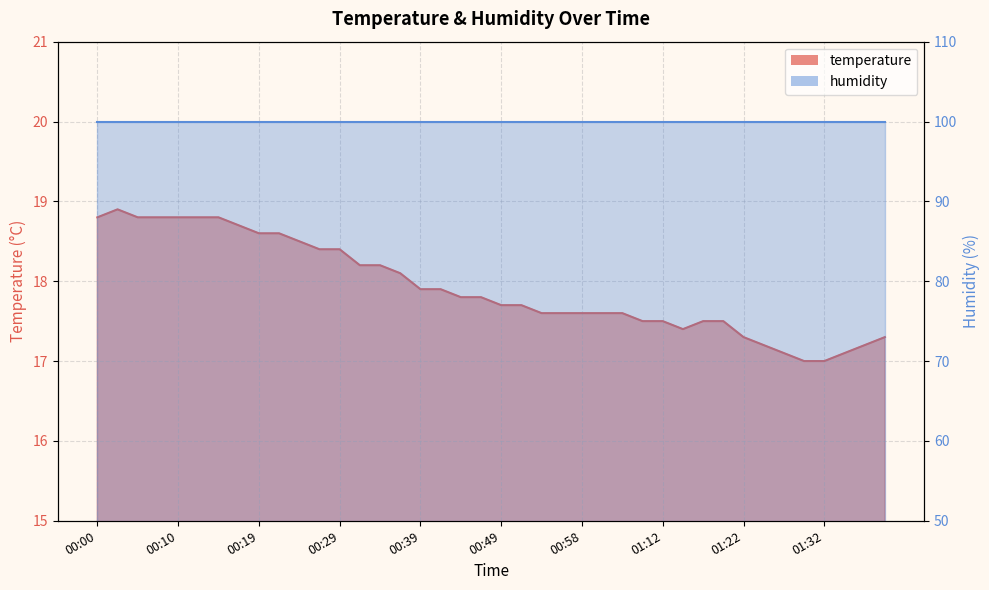

Which category has the lowest value across all series?

01:29